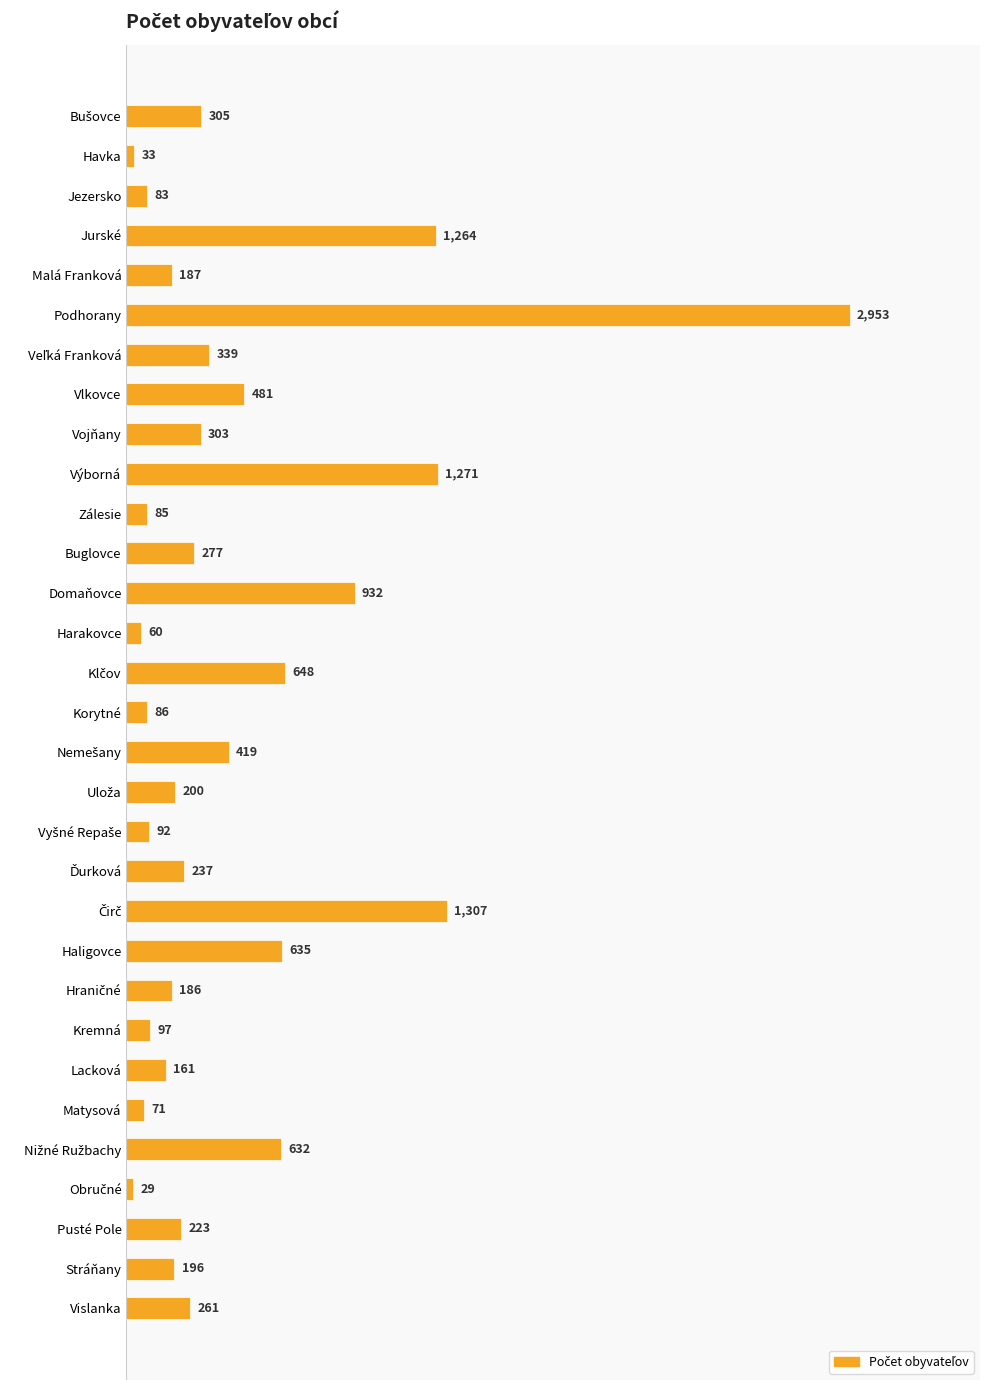

Does the chart contain stacked bars?

No